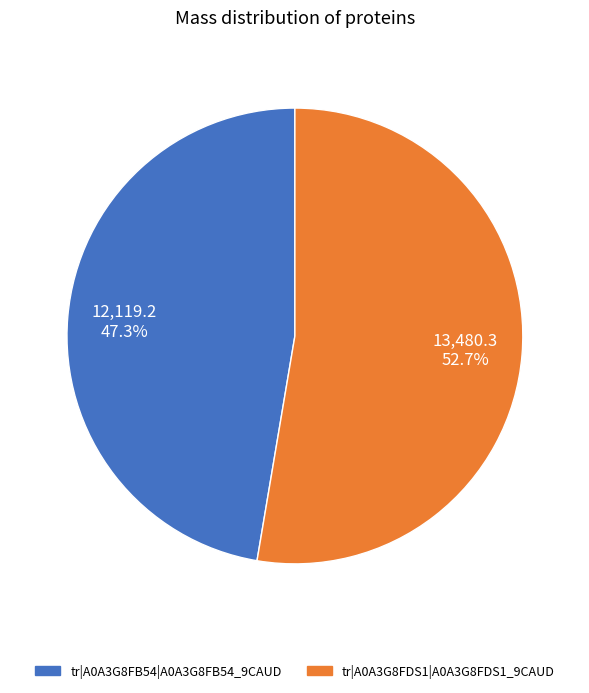

What is the majority slice?

tr|A0A3G8FDS1|A0A3G8FDS1_9CAUD